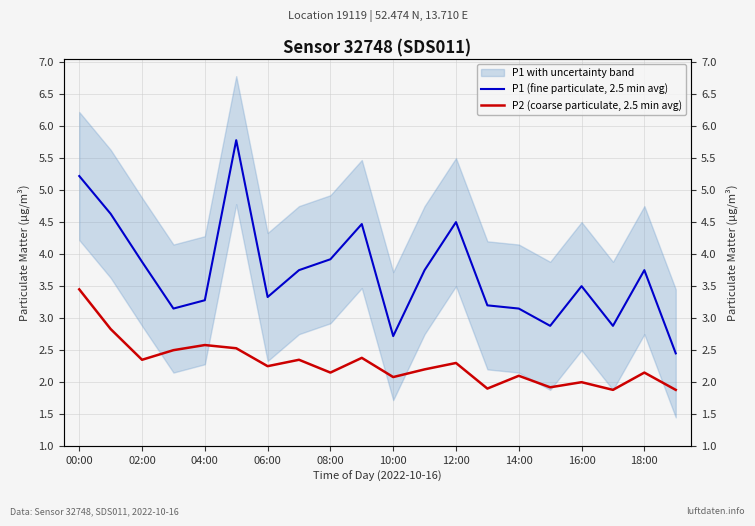

Between 19 and 13, which is larger?

13